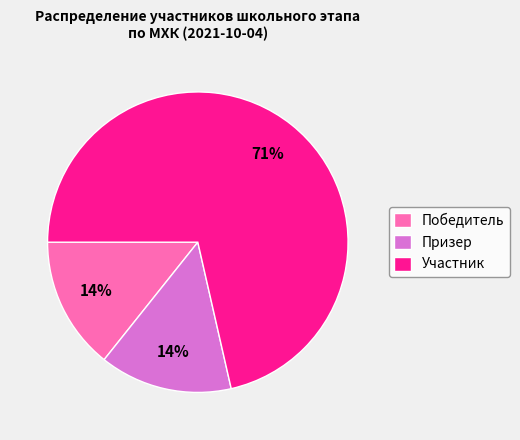

How many slices are in this pie chart?

3